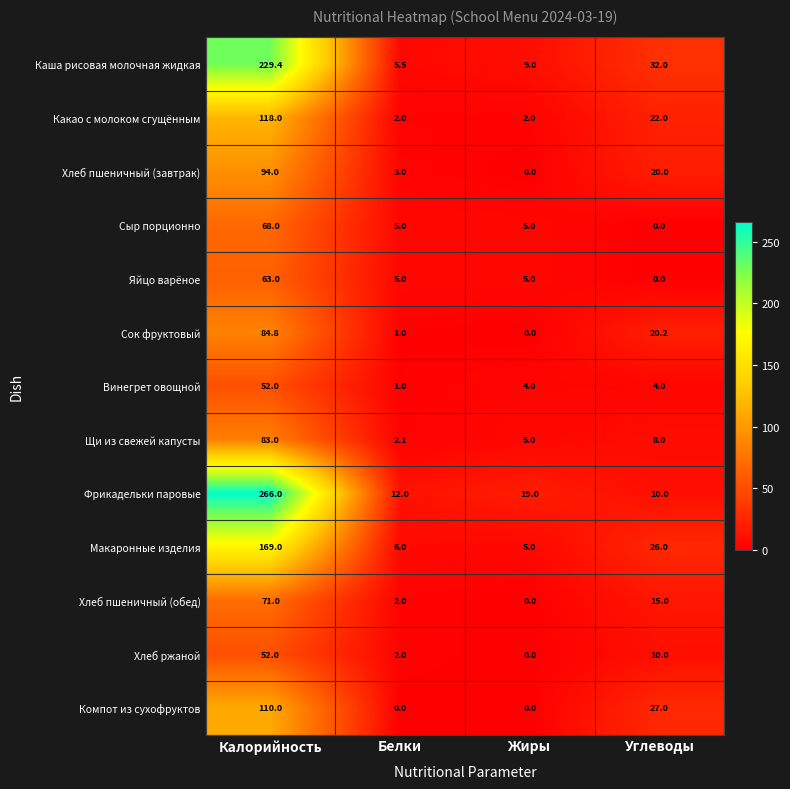

What is the highest value of the Компот из сухофруктов series?

110.0